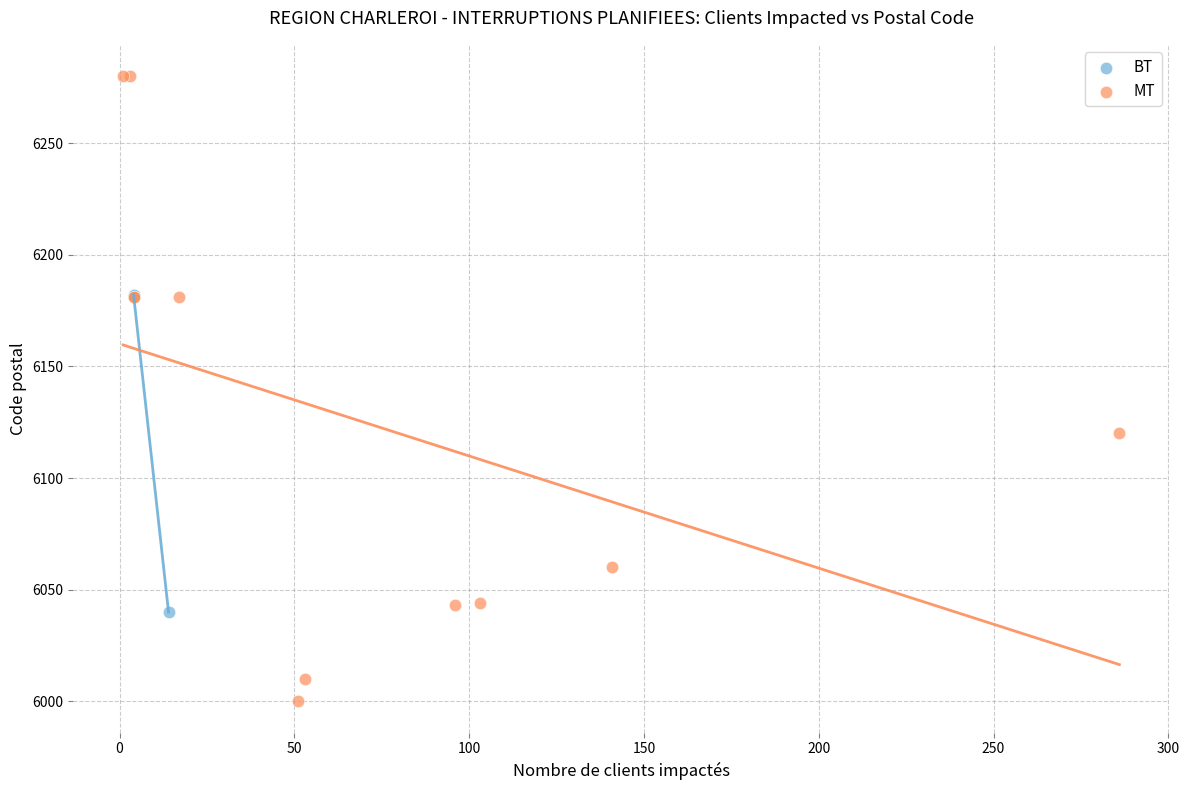

What are all the series names shown in the legend?

BT, MT